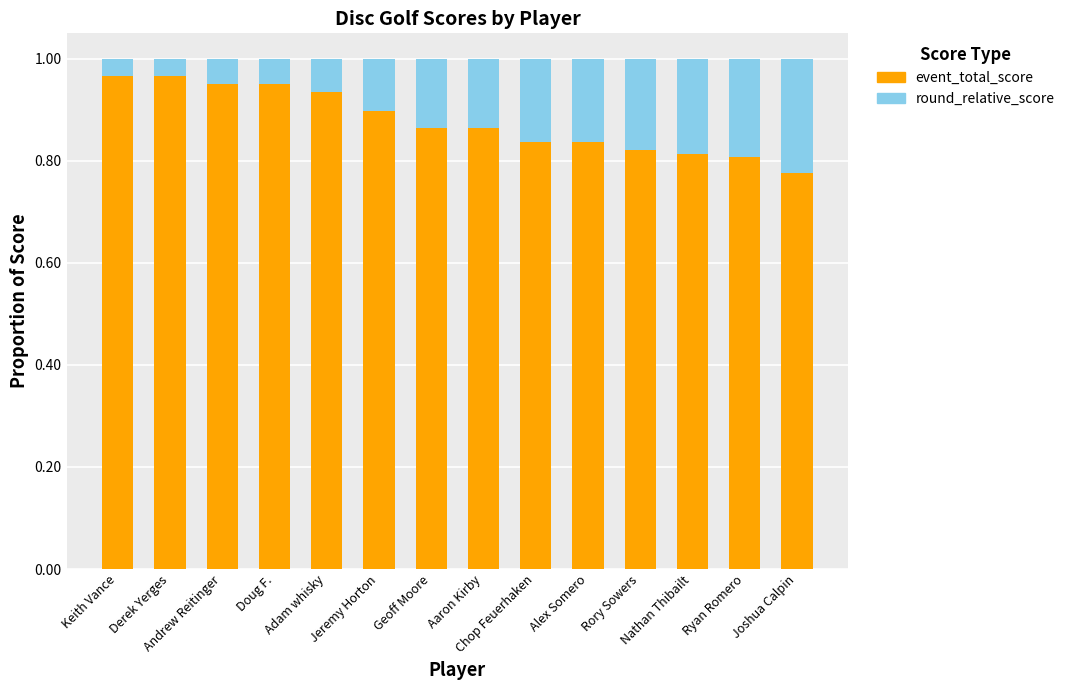

What value does the event_total_score series have at Geoff Moore?

0.9